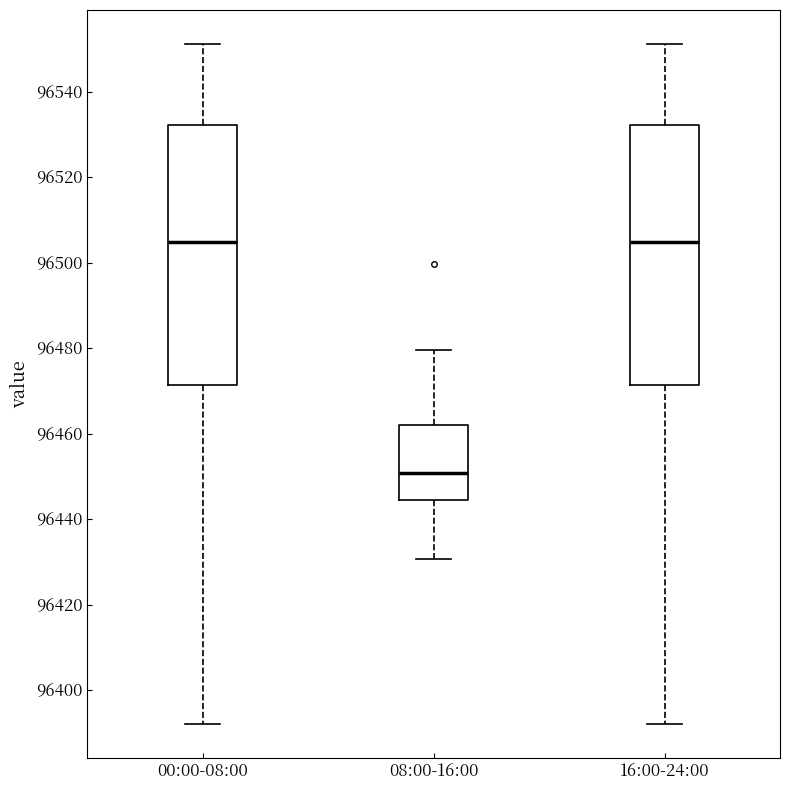

Where does the lower whisker of the box for 16:00-24:00 end on the y-axis? The values are not printed on the chart, so give them approximately, as read against the axis.

96392